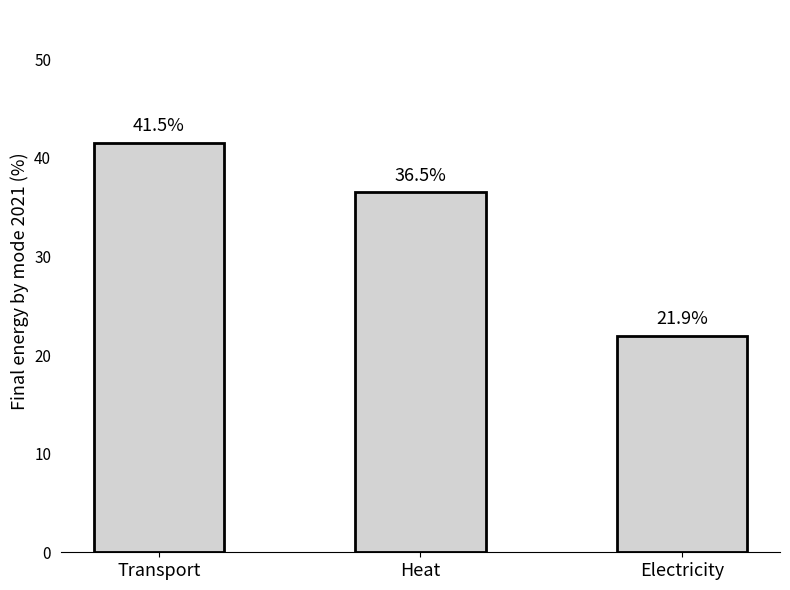

At which category does the chart reach its peak across all series?

Transport